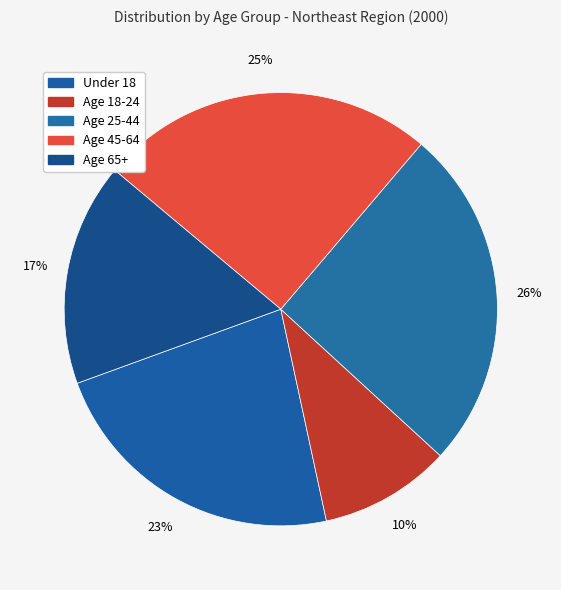

Rank the categories by value from lowest to highest.

Age 18-24, Age 65+, Under 18, Age 45-64, Age 25-44